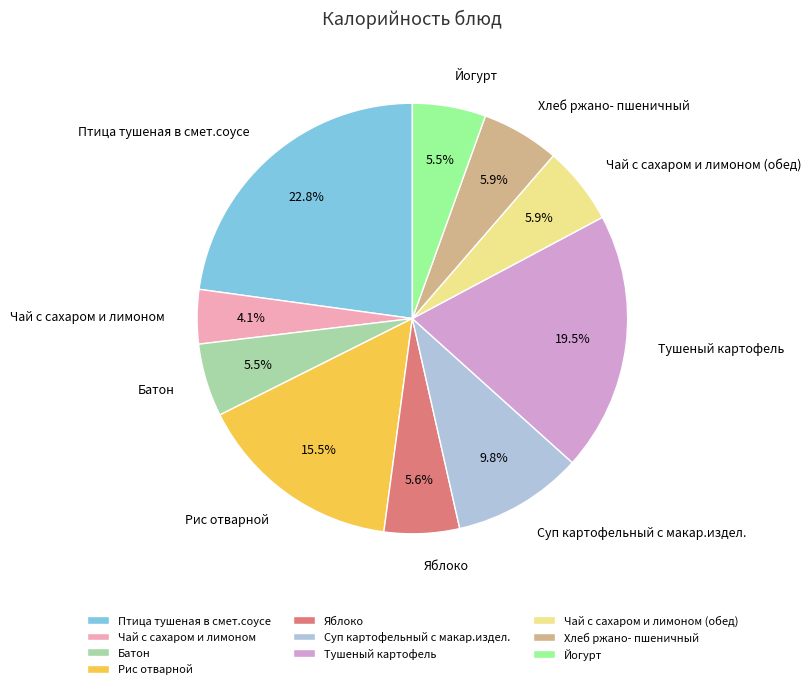

How much of the chart is everything except Чай с сахаром и лимоном?

95.9%